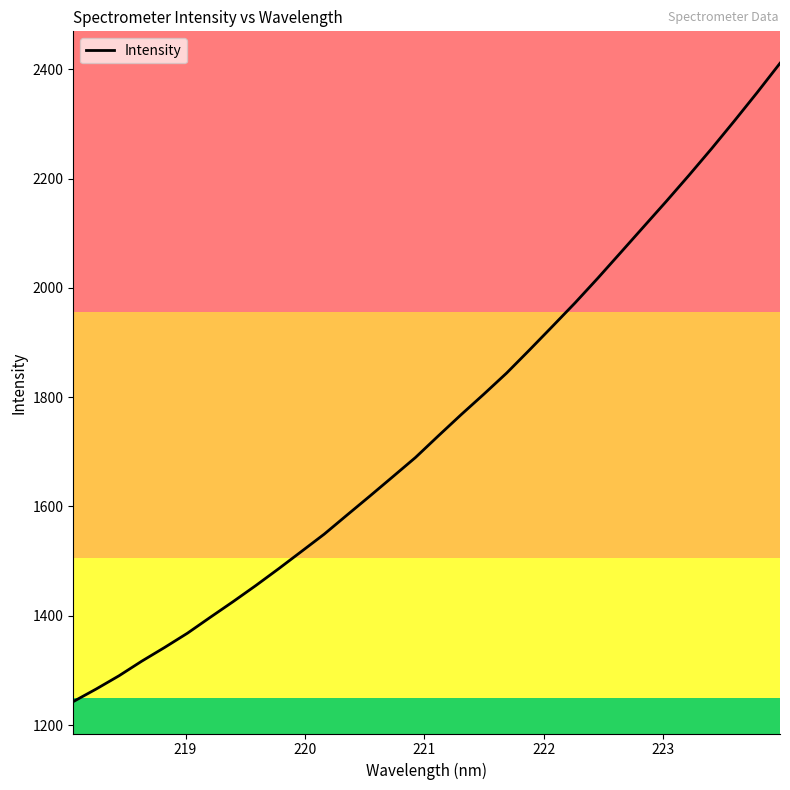

What is the smallest value displayed?

1242.9